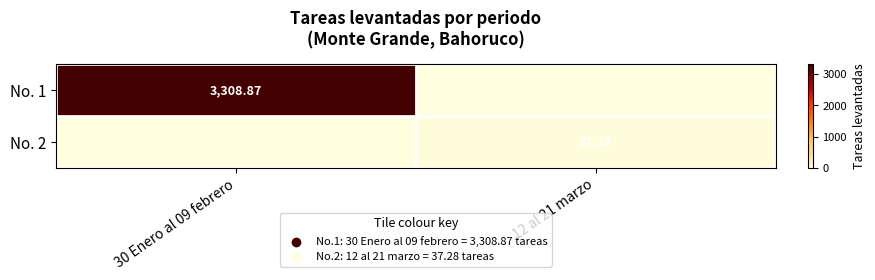

Is the value of No. 1 at 30 Enero al 09 febrero greater than the value of No. 2 at 12 al 21 marzo?

Yes